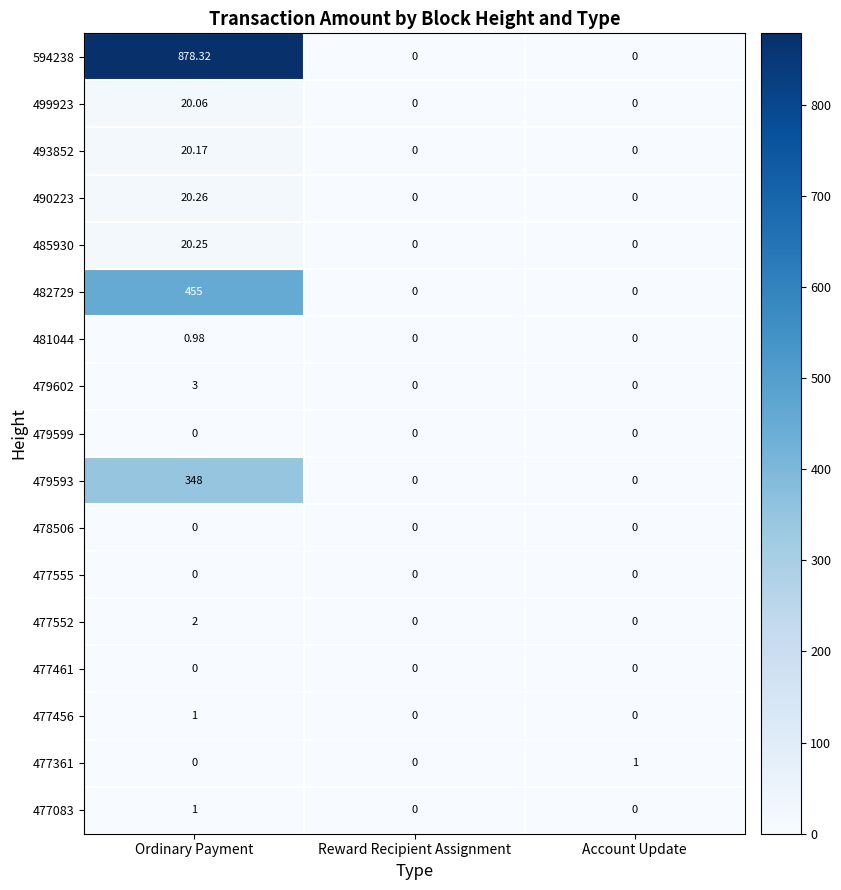

Which series has the largest total across all categories?

594238